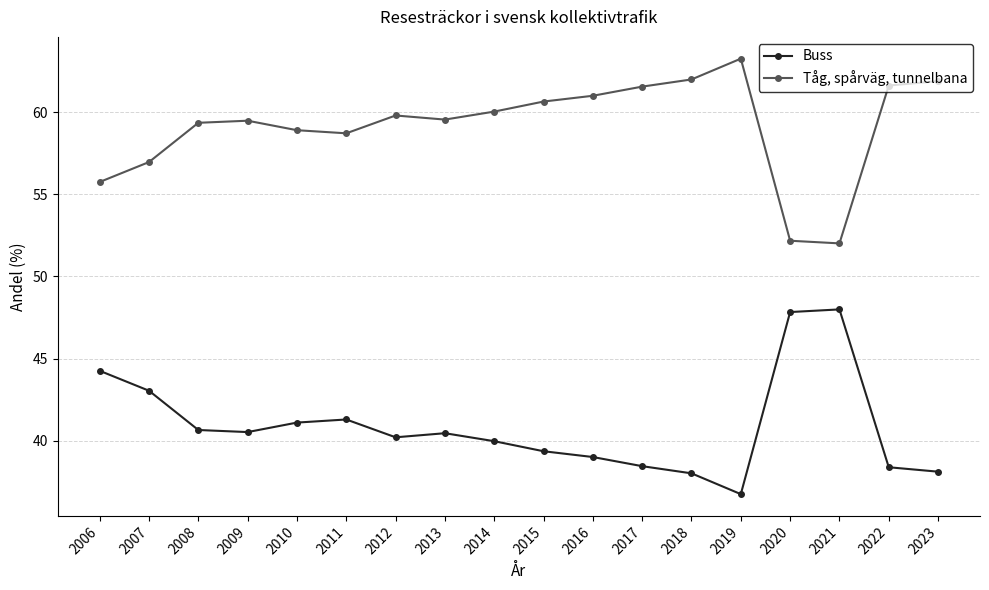

Read the Tåg, spårväg, tunnelbana value at 2014.

60.0